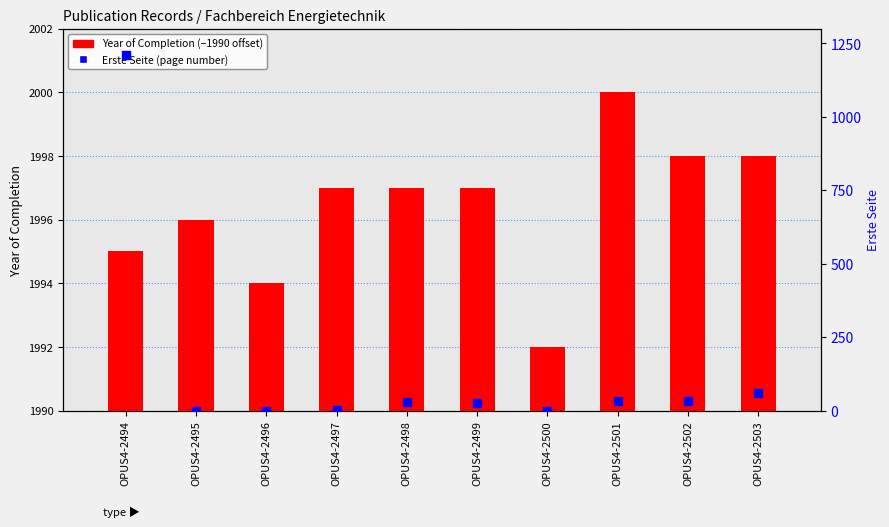

Is the value of Year of Completion (offset from 1990) at OPUS4-2499 greater than the value of Erste Seite at OPUS4-2495?

Yes